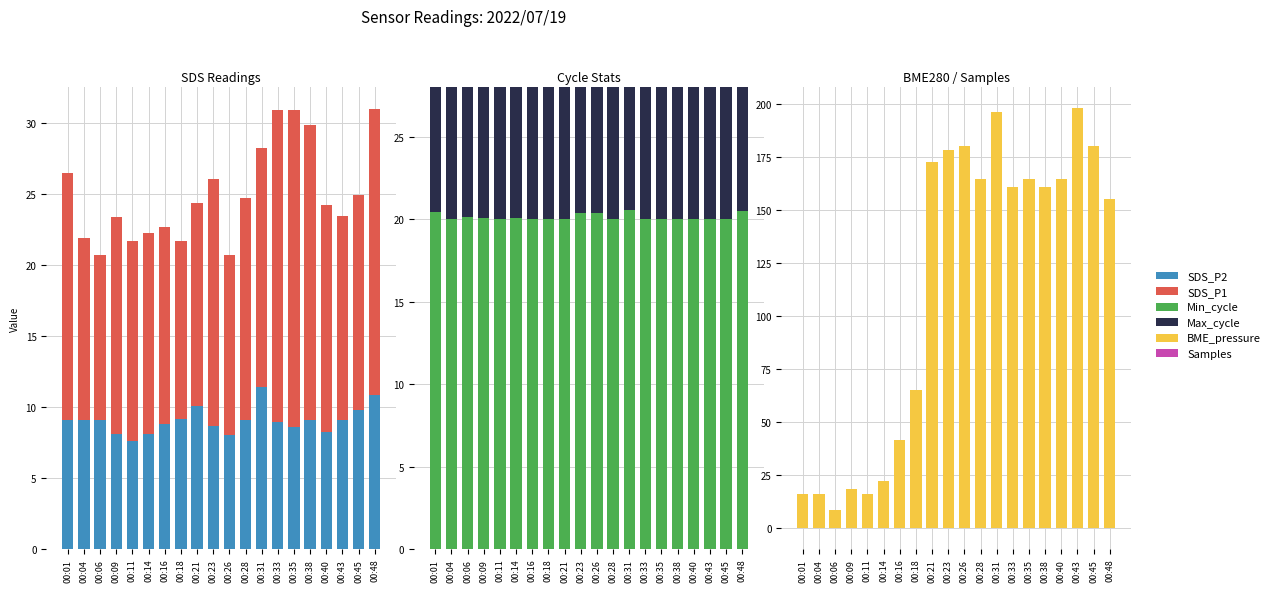

What are all the series names shown in the legend?

SDS_P2, SDS_P1, Min_cycle, Max_cycle, BME_pressure, Samples